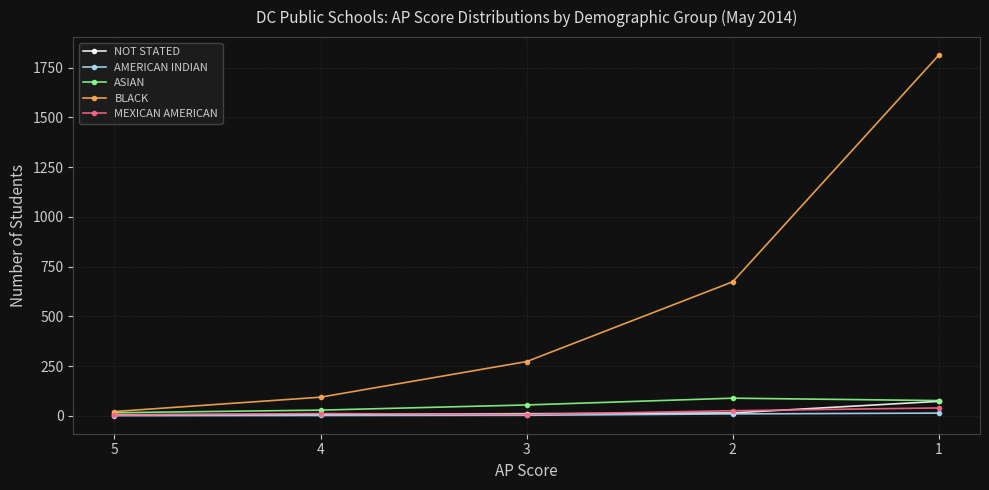

List the labels in order of BLACK value, largest first.

1, 2, 3, 4, 5